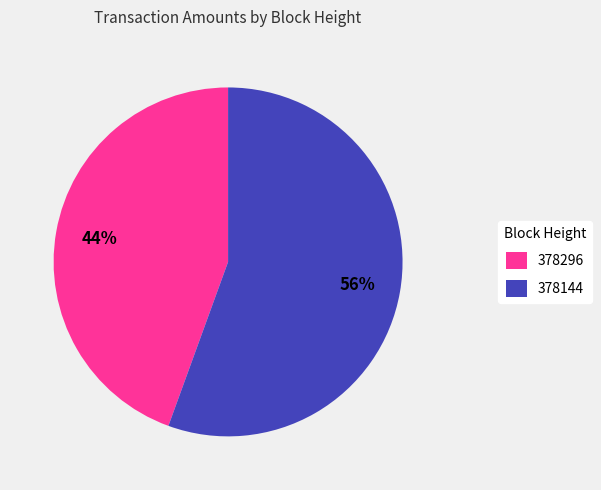

Approximately how many times larger is the value at 378296 compared to 378144?

0.8